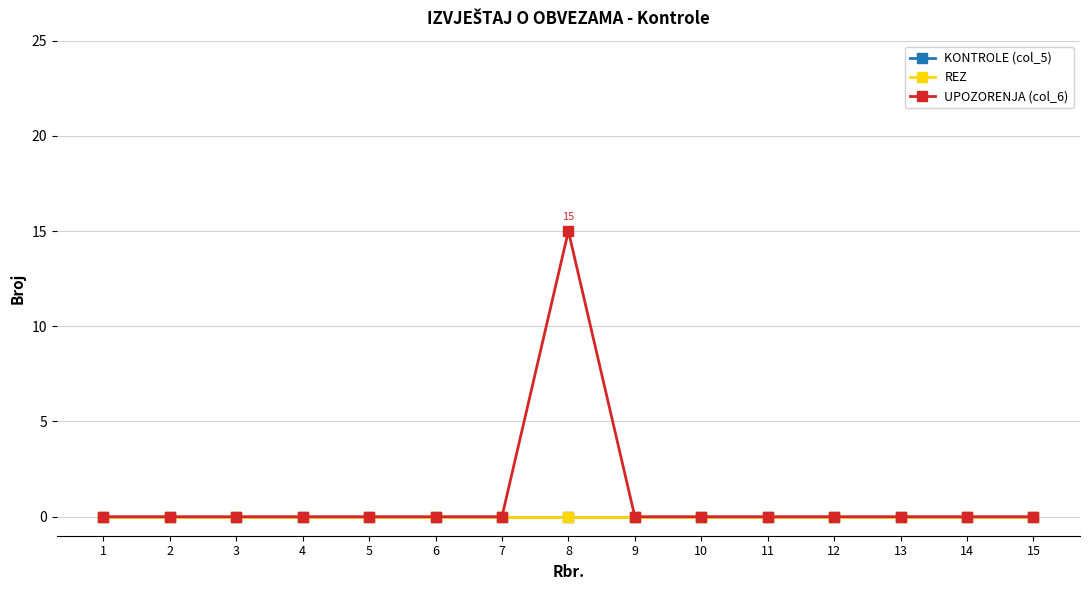

Is this an area chart (filled region under the line)?

No